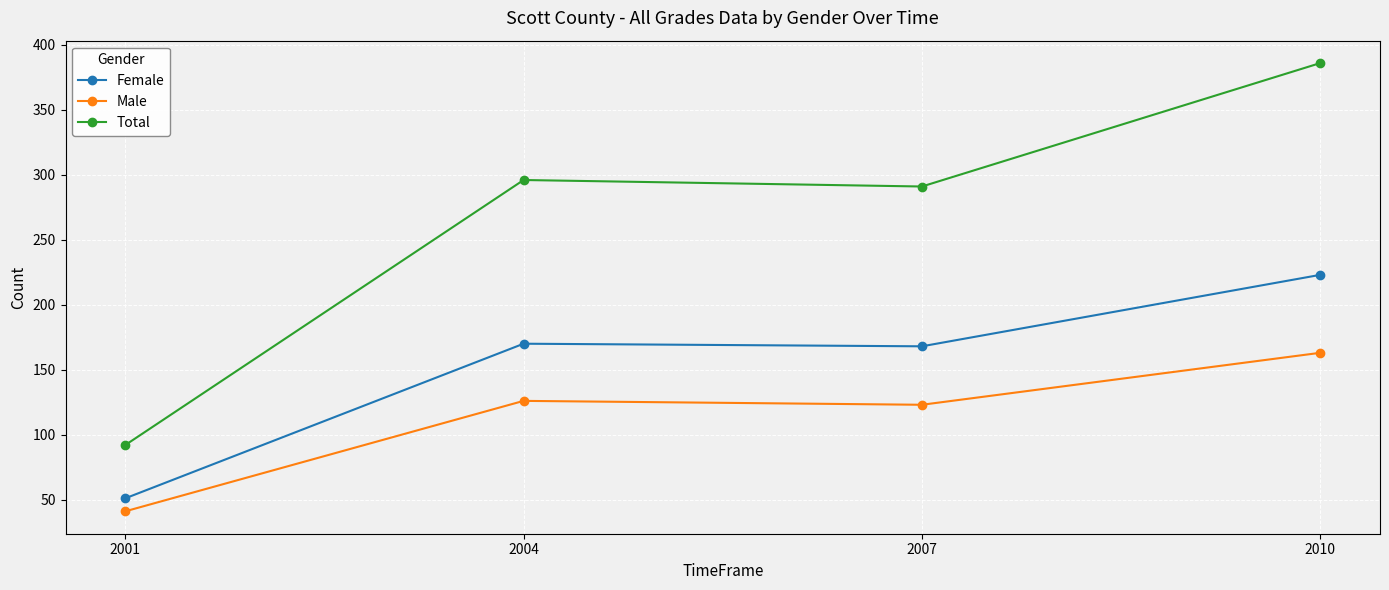

True or false: Male and Total intersect in this chart.

False